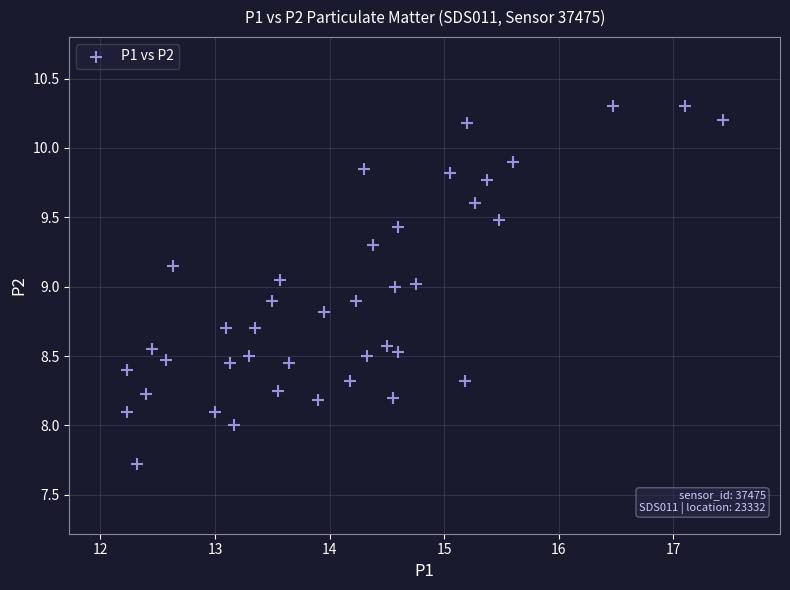

What is the range of Y values (max minus min)?

2.6